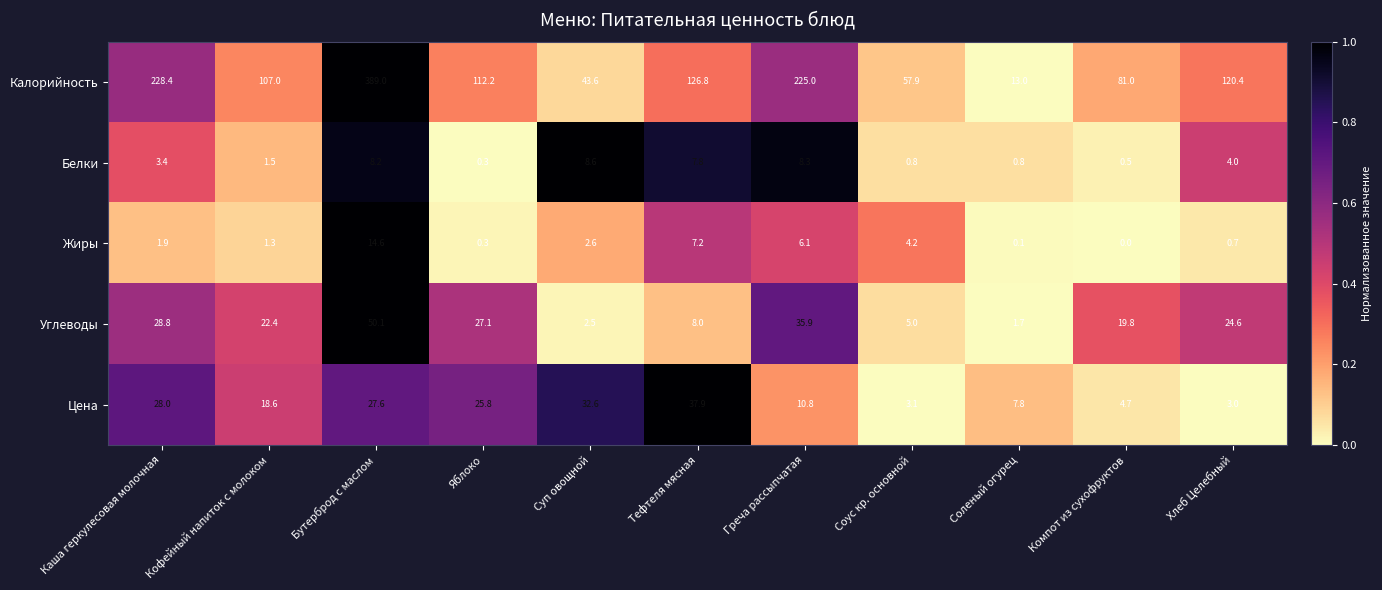

Read the Белки value at Кофейный напиток с молоком.

1.5